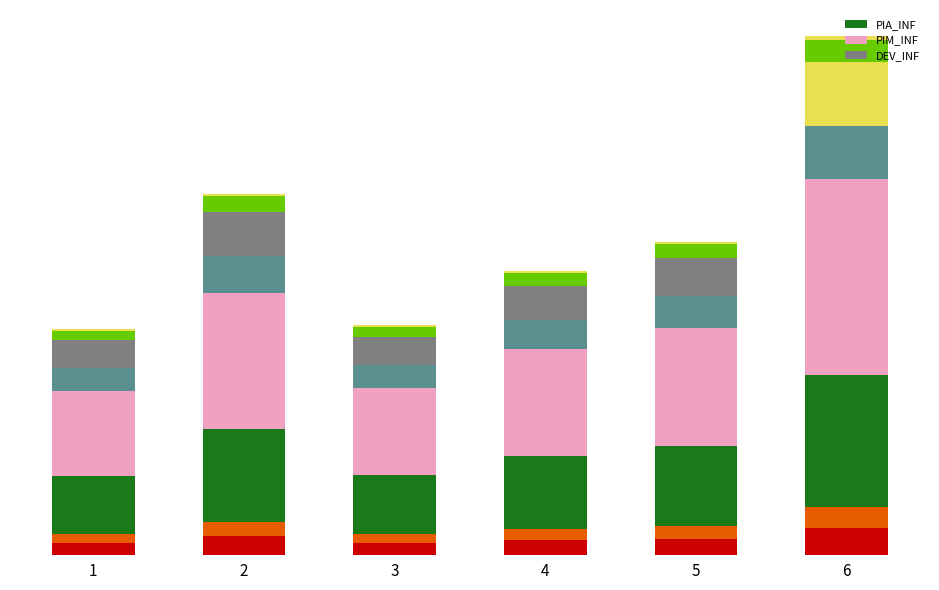

At how many categories does at least one series exceed 635034464?

3